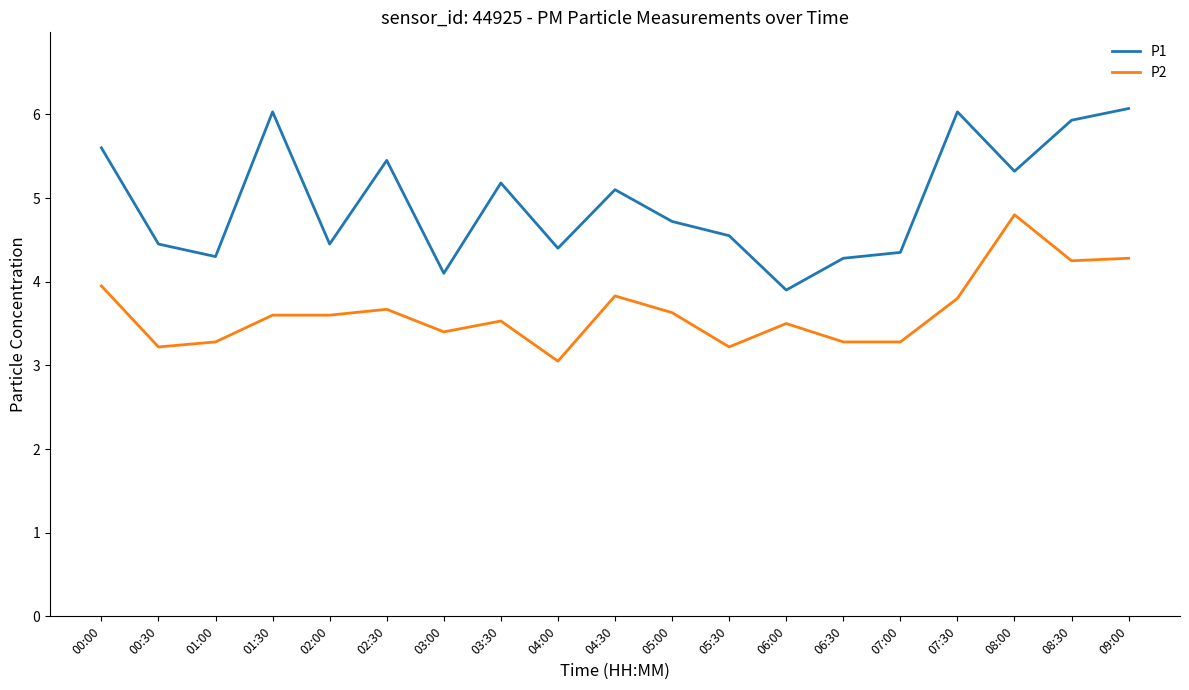

Which series has the largest total across all categories?

P1